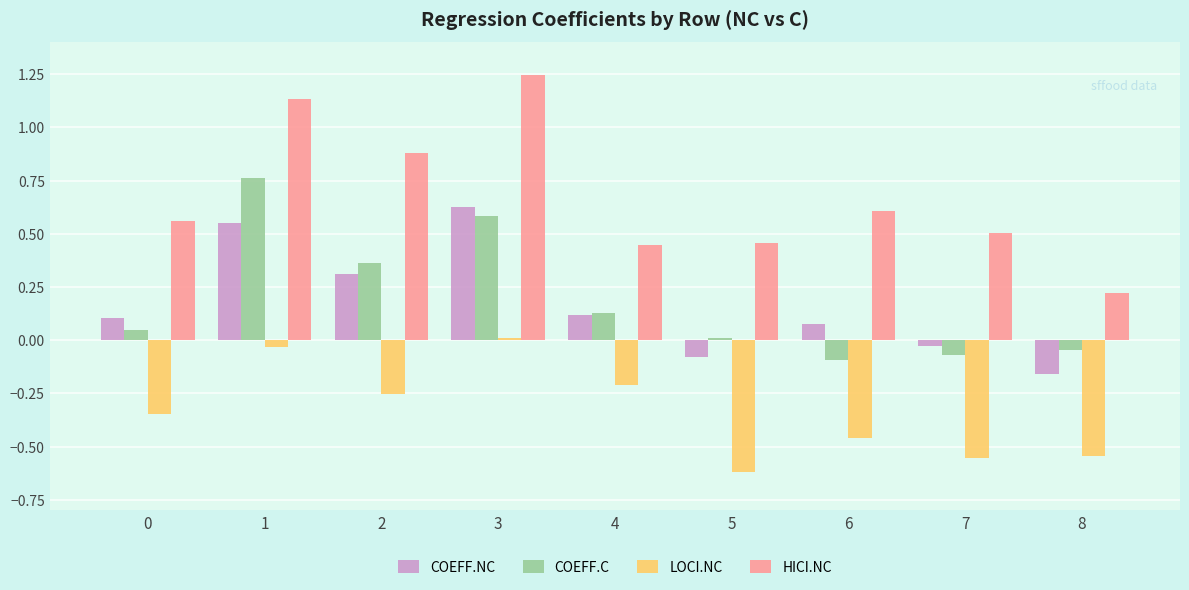

What is the sum of the LOCI.NC values at 8 and 7?

-1.1